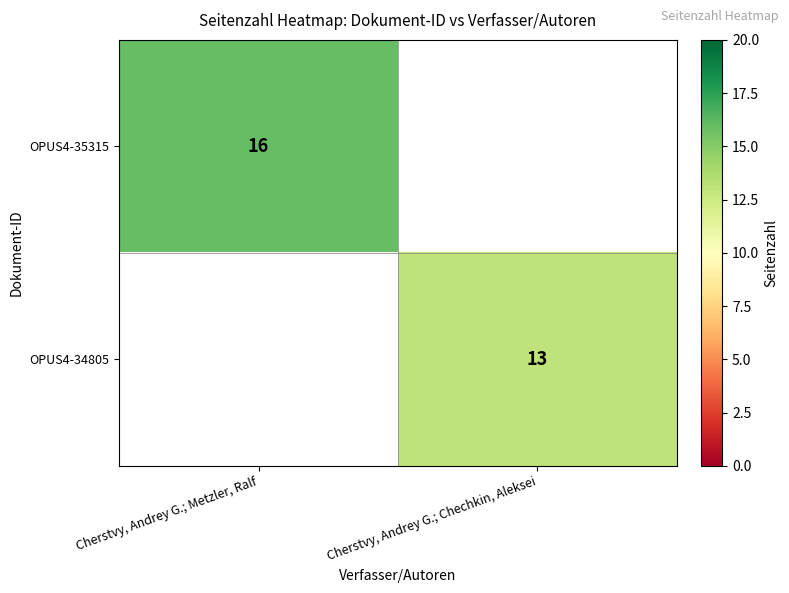

The value of OPUS4-34805 at Cherstvy, Andrey G.; Chechkin, Aleksei is 8. True or false?

False